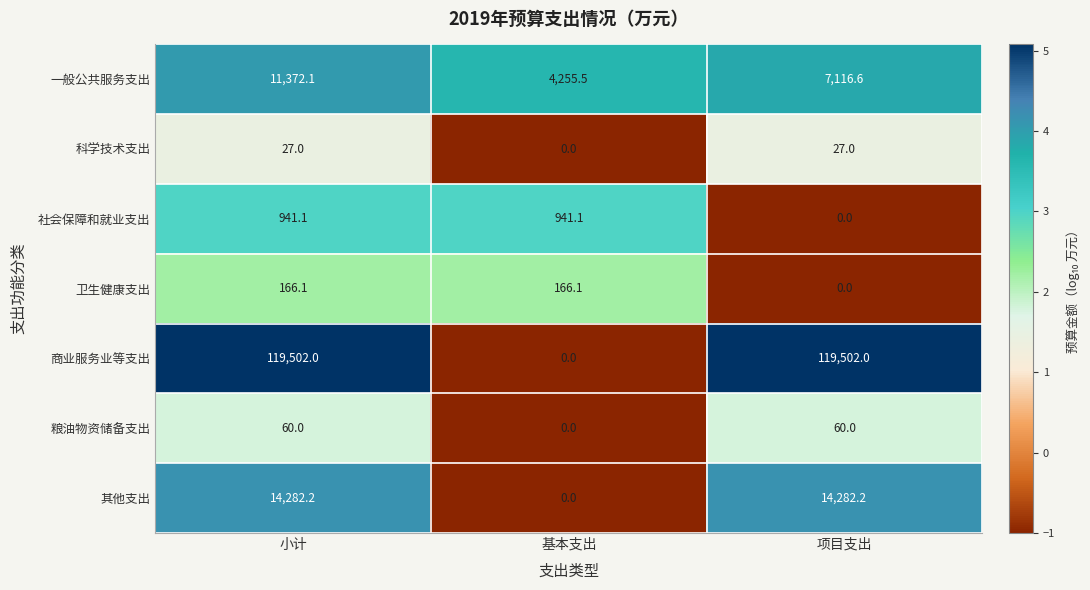

At which category is the sum across all series the highest?

小计